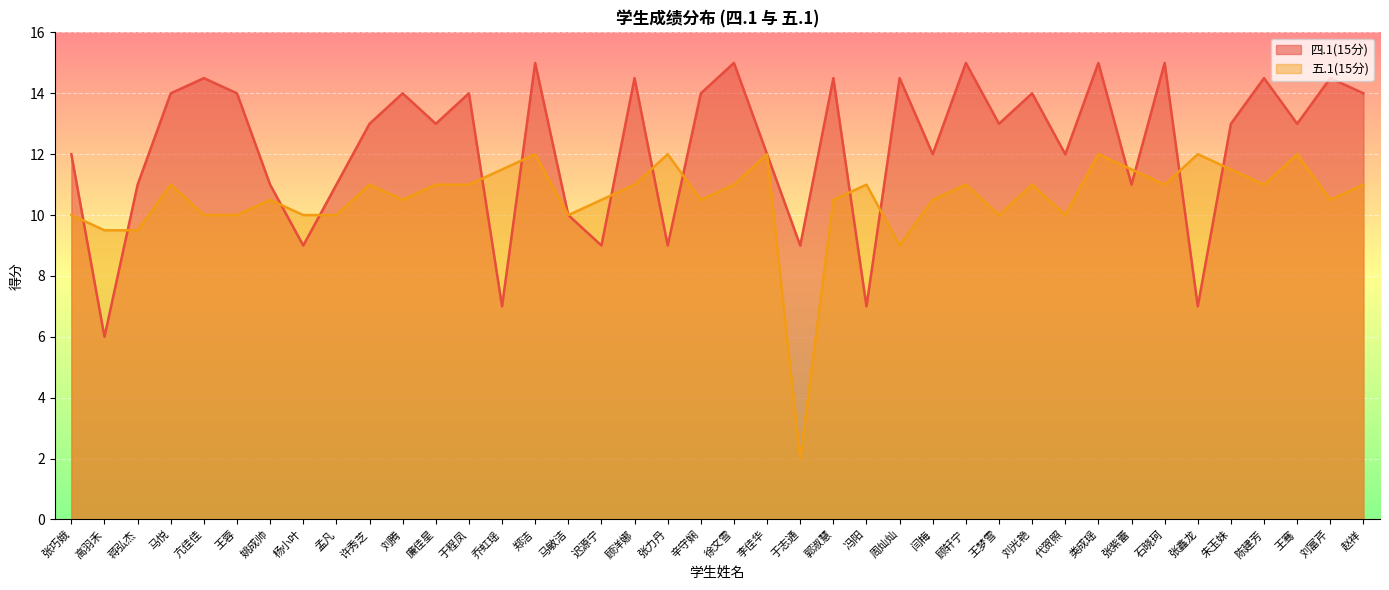

What is the spread (max minus min) of values at 赵祥?

3.0